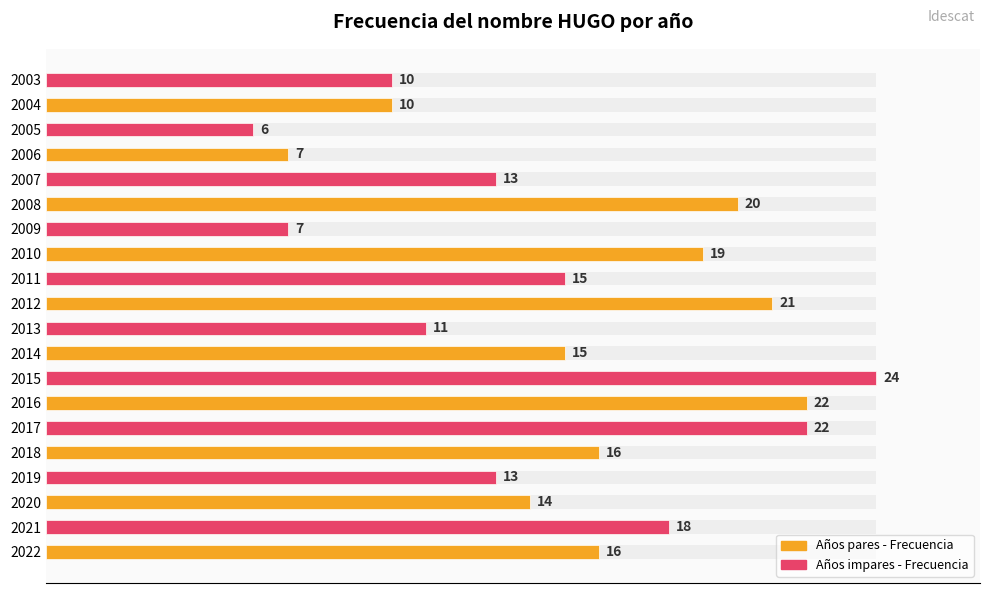

What is the maximum value shown in the chart?

24